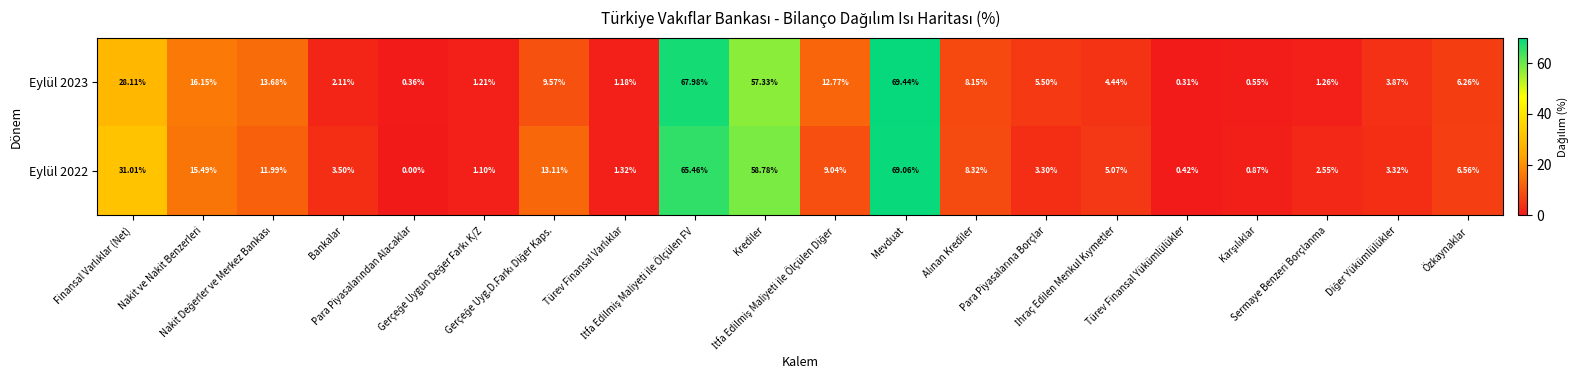

Count the number of categories in the chart.

20